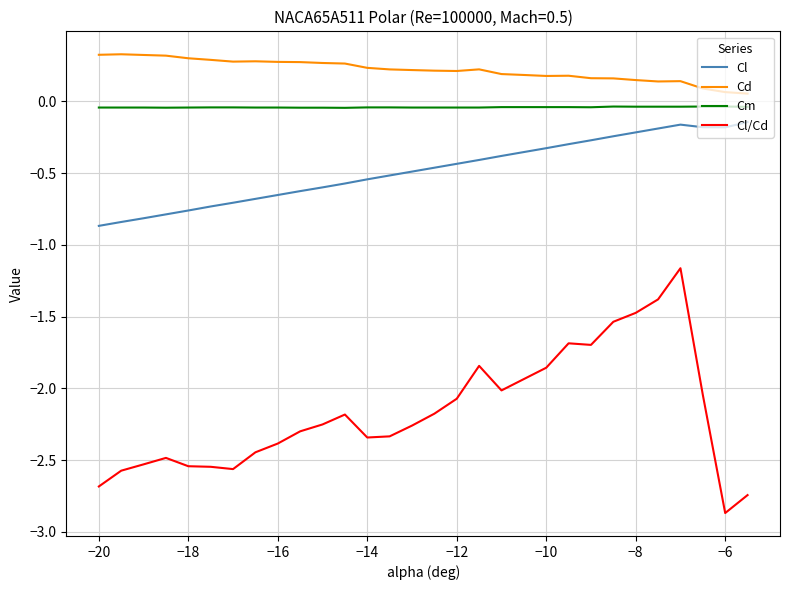

Is this an area chart (filled region under the line)?

No